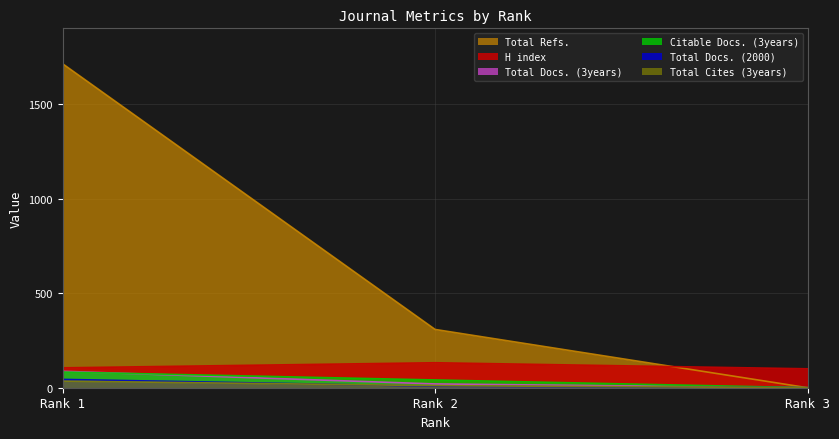

What is the maximum value shown in the chart?

1712